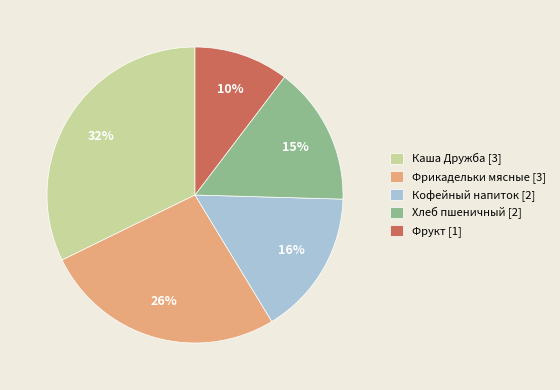

To the nearest percent, what is the combined percentage of Хлеб пшеничный and Кофейный напиток?

31%